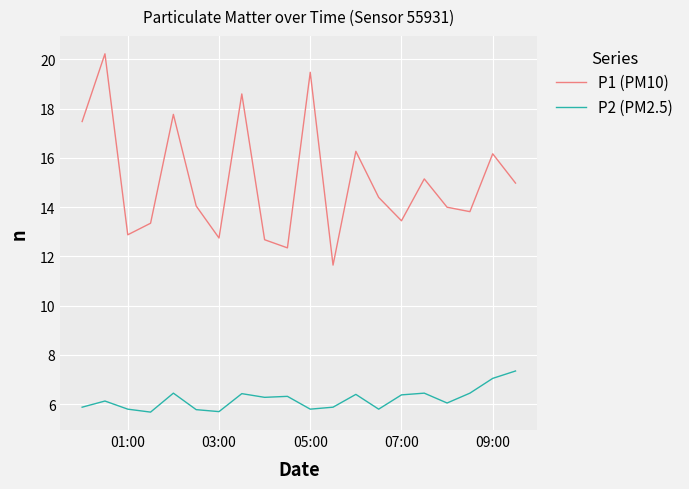

What is the maximum value for P1 (PM10)?

20.2